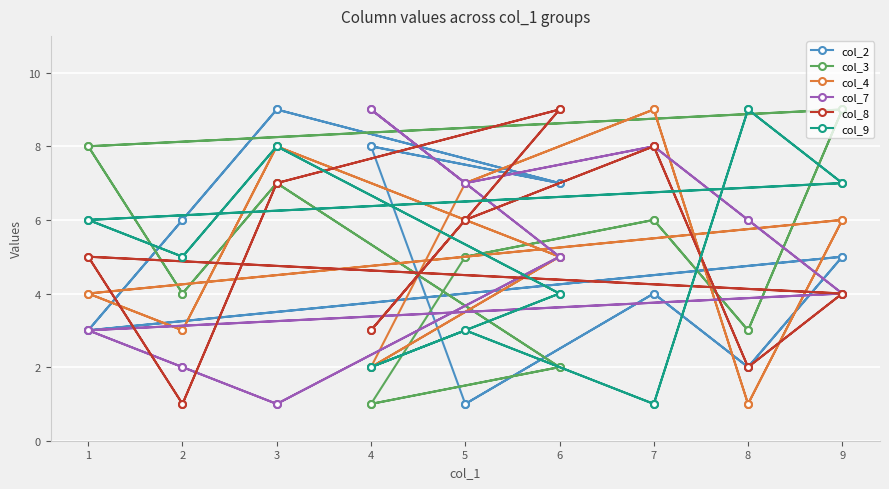

What is the average value of the col_3 series?

5